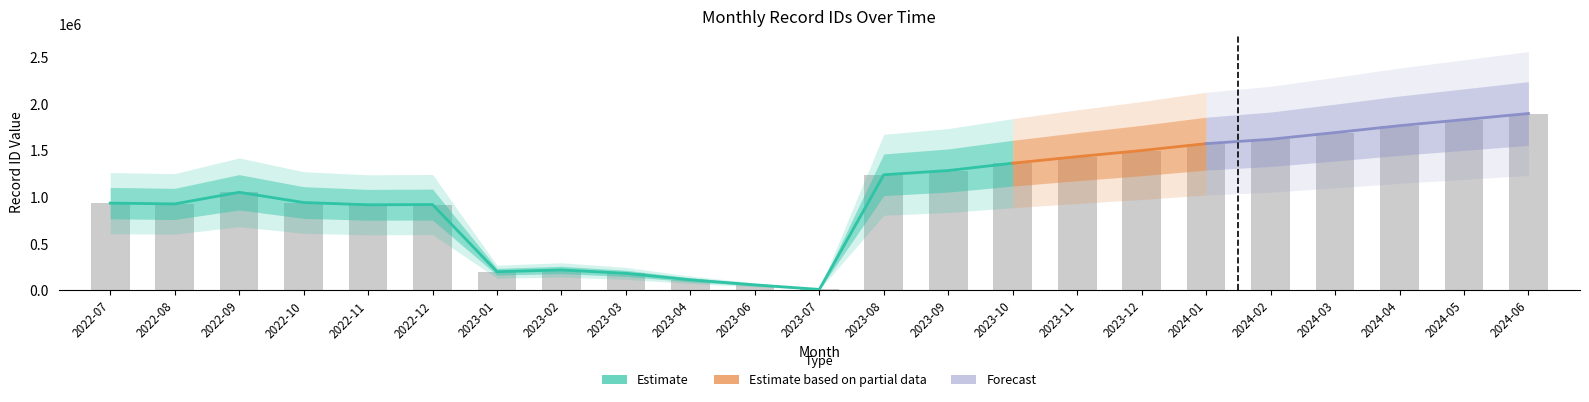

What is the value of the 1st bar from the left?

937421